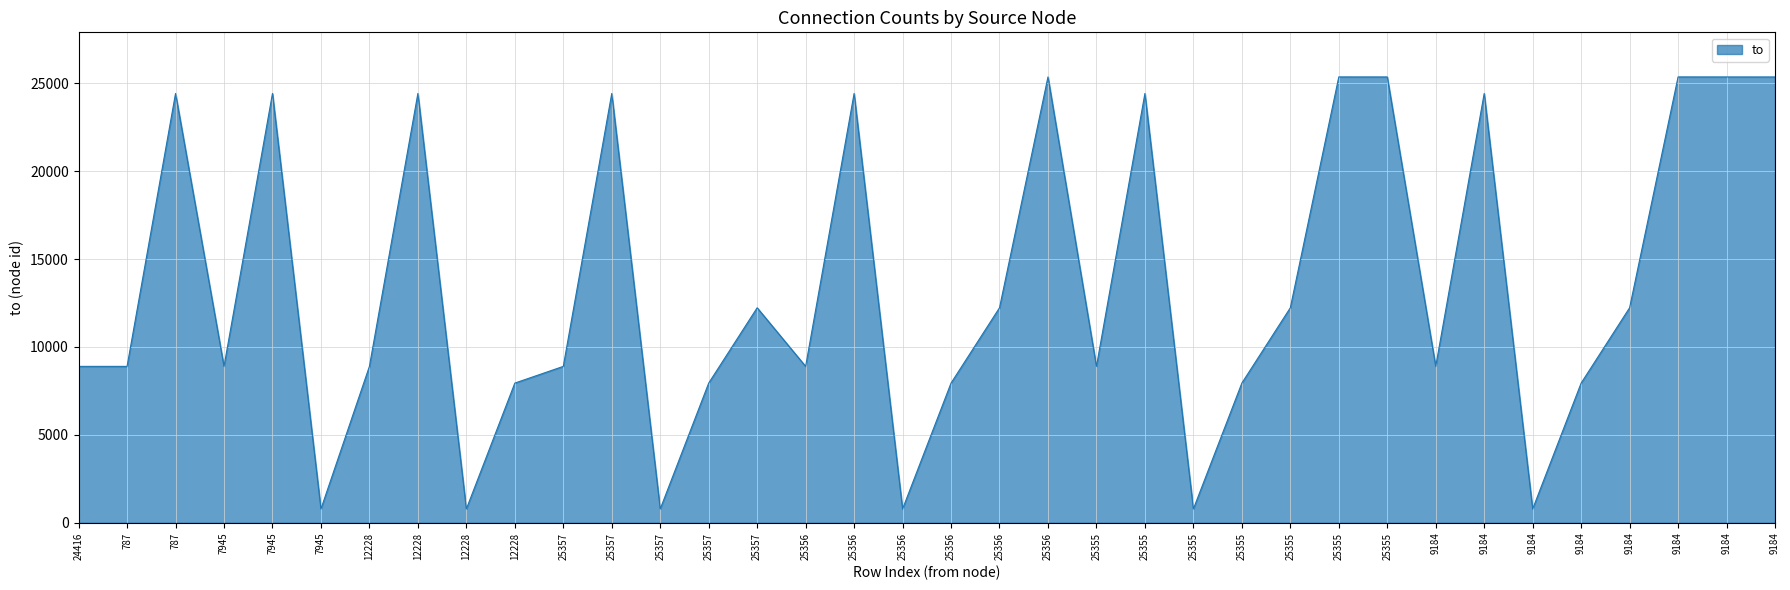

Does the chart display data point markers on the line(s)?

No